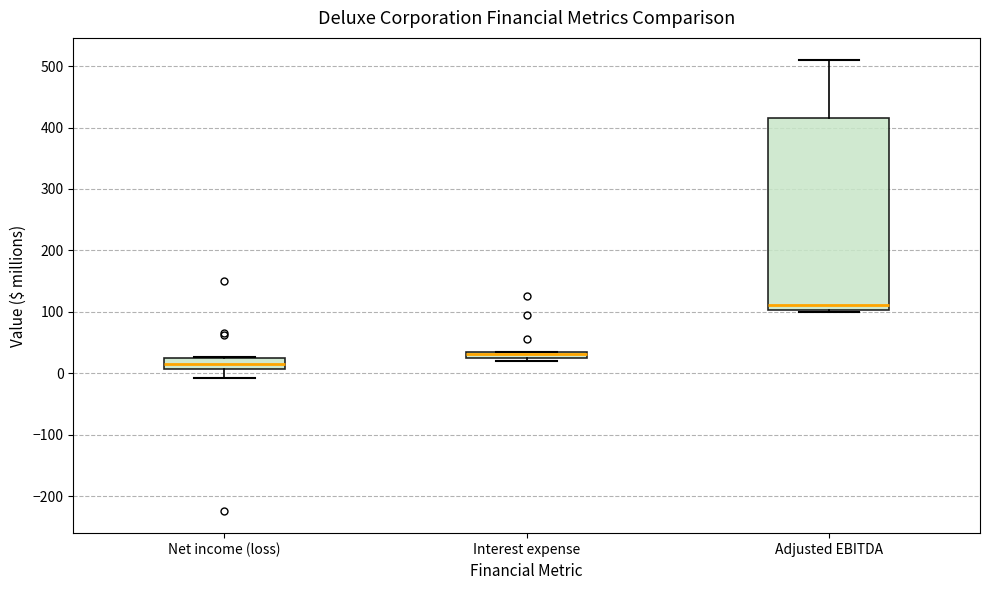

Comparing the boxes themselves (not the whiskers), which one is the tallest?

Adjusted EBITDA